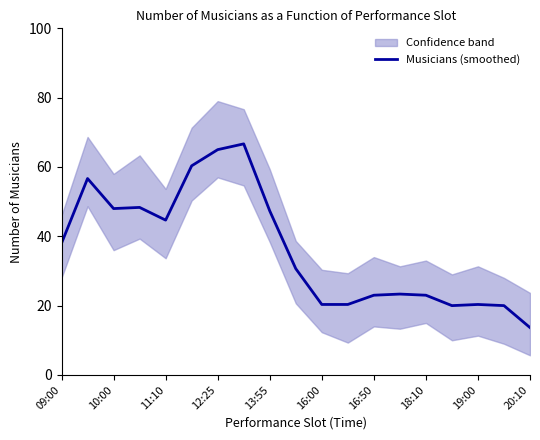

What is the minimum value for Musicians (smoothed)?

13.7